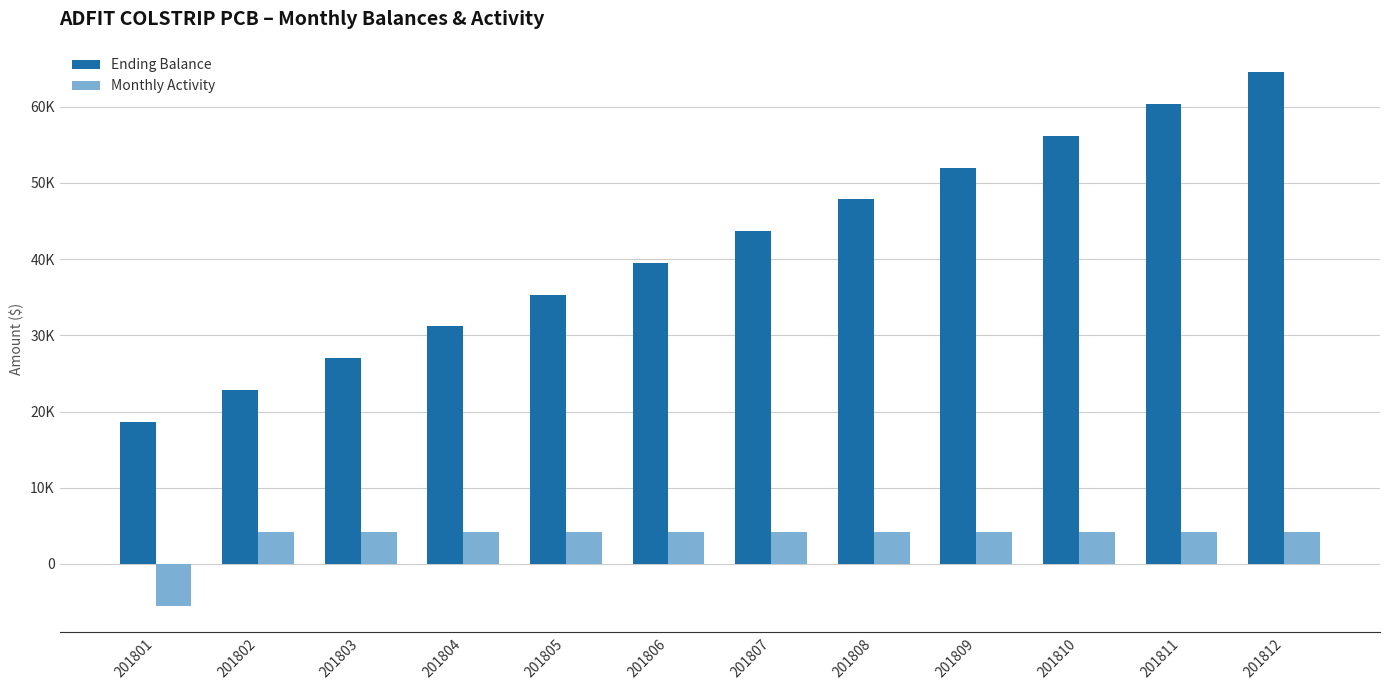

The Monthly Activity series shows 5701.6 at 201806. True or false?

False